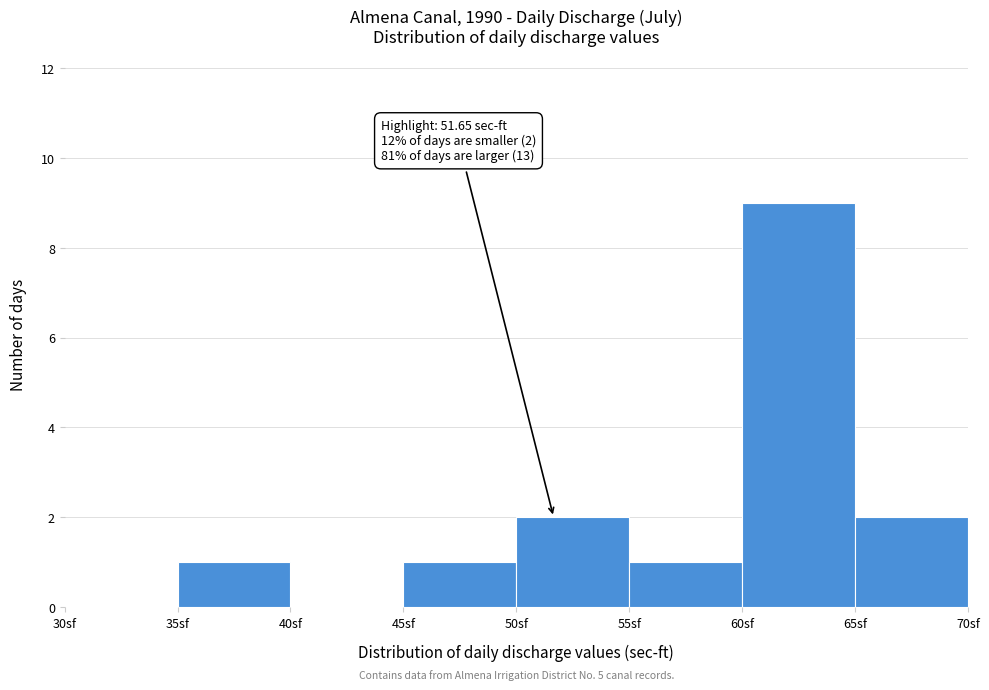

Which range on the x-axis has the tallest bar?

60 to 65